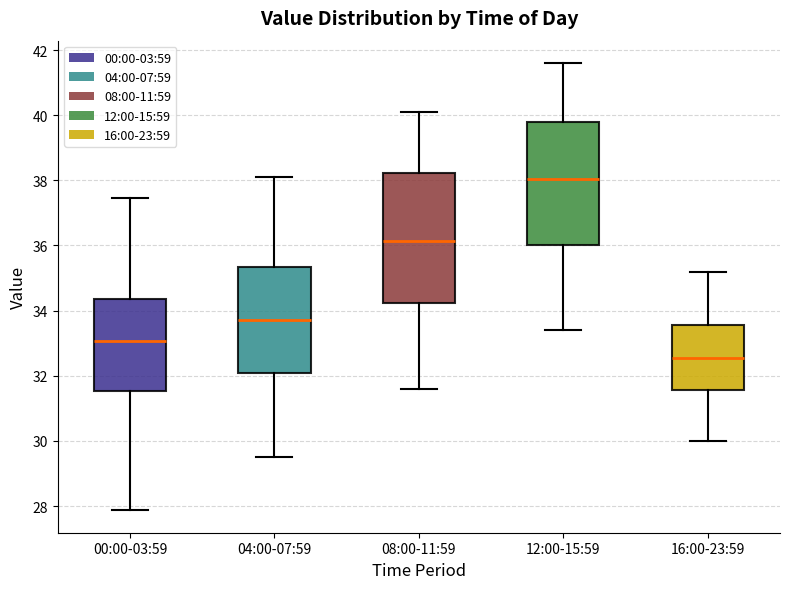

Comparing the boxes themselves (not the whiskers), which one is the tallest?

08:00-11:59